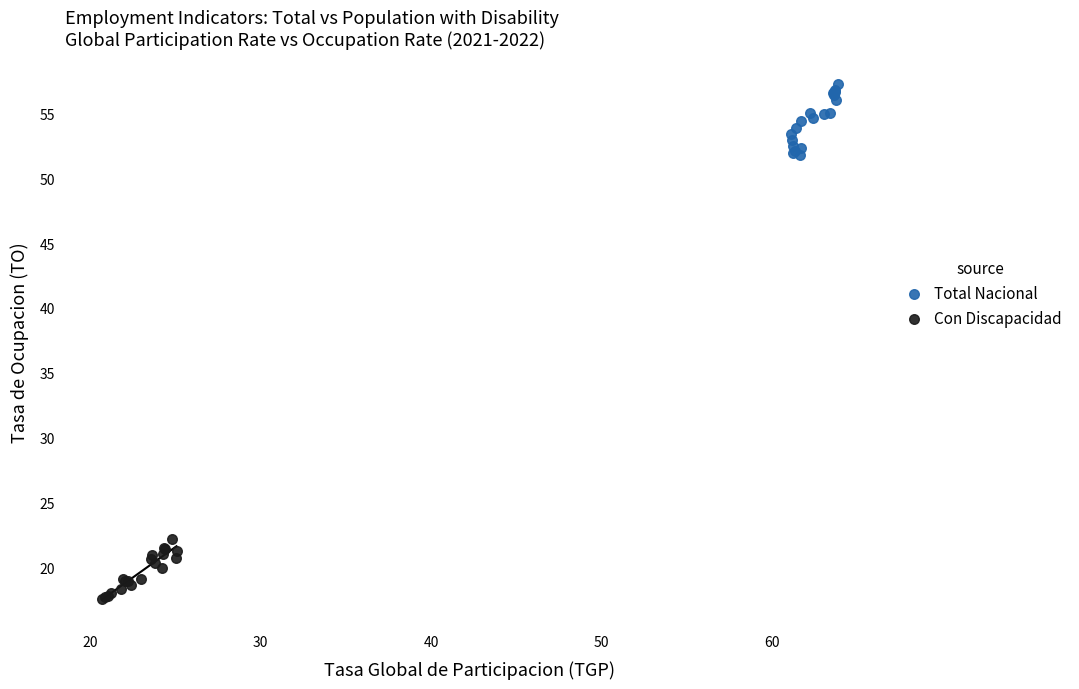

Which series reaches the maximum Y coordinate?

Total Nacional